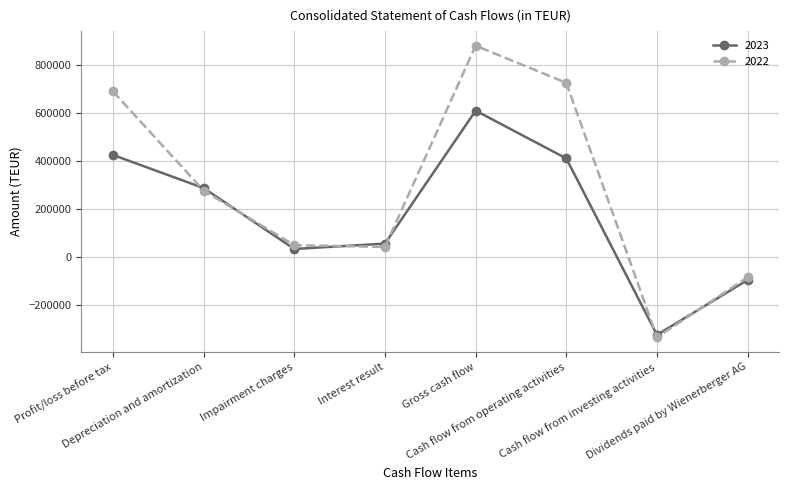

At how many categories does at least one series exceed 787872?

1